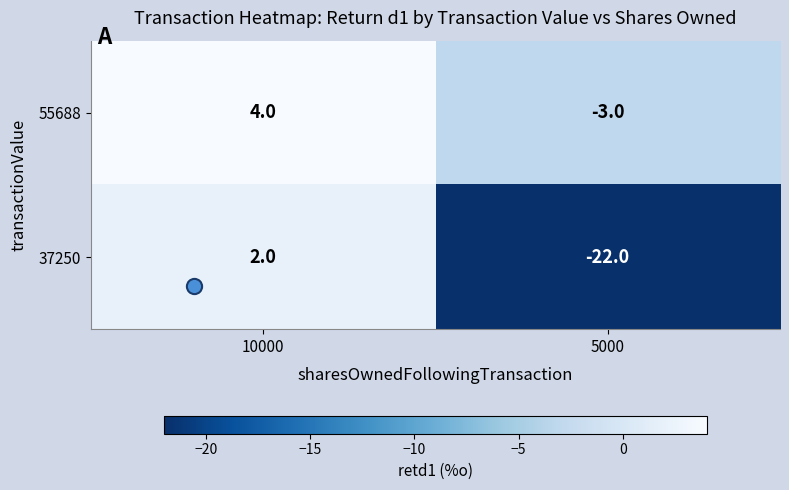

The 55688 series shows -1 at 5000. True or false?

False